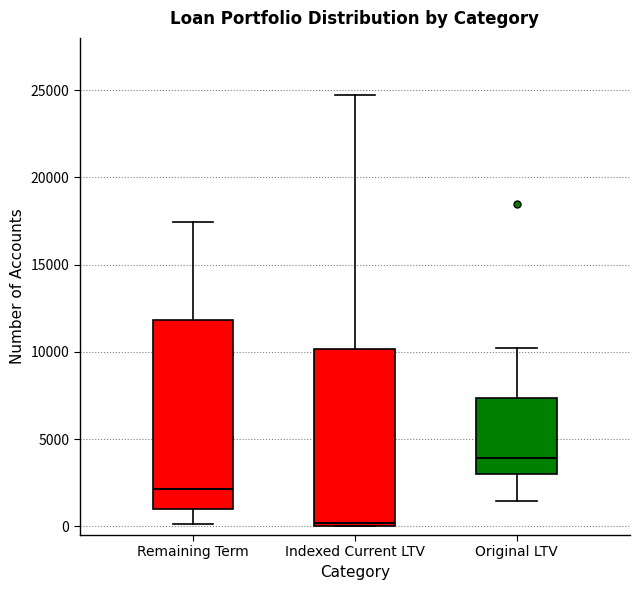

Reading left to right, transcribe this box plot: for each box, give where its median line is, the range the box spans, and where its two whiskers end, as read against the y-axis. The values are not printed on the chart, so give them approximately, as read against the axis.

Remaining Term: median 2000, box 1000 to 12000, whiskers 0 to 17500
Indexed Current LTV: median 0 (just above the box's lower edge), box 0 to 10000, whiskers 0 to 24500
Original LTV: median 4000, box 3000 to 7500, whiskers 1500 to 10000